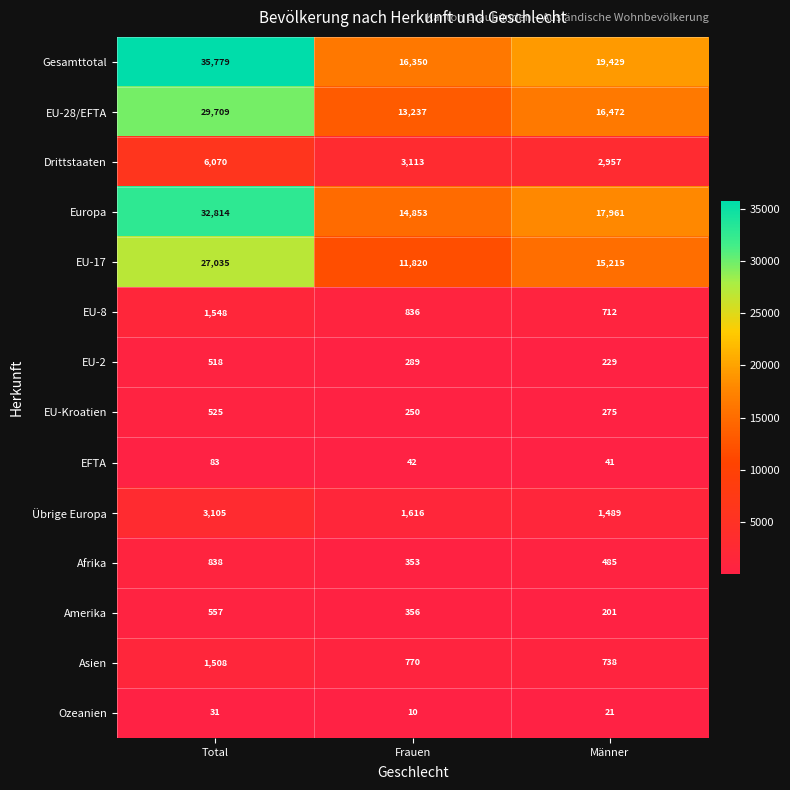

Rank the series at Total from lowest to highest value.

Ozeanien, EFTA, EU-2, EU-Kroatien, Amerika, Afrika, Asien, EU-8, Übrige Europa, Drittstaaten, EU-17, EU-28/EFTA, Europa, Gesamttotal